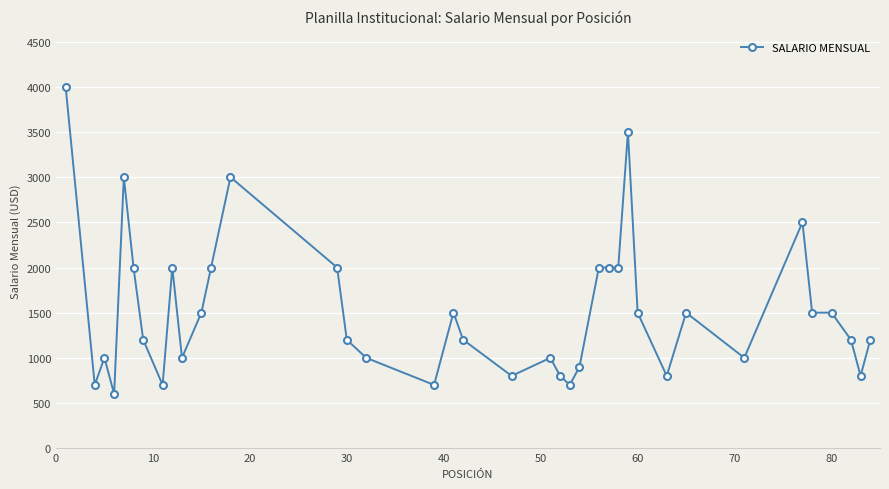

Reading left to right, what are all the values shown in this chart?

4000	700	1000	600	3000	2000	1200	700	2000	1000	1500	2000	3000	2000	1200	1000	700	1500	1200	800	1000	800	700	900	2000	2000	2000	3500	1500	800	1500	1000	2500	1500	1500	1200	800	1200